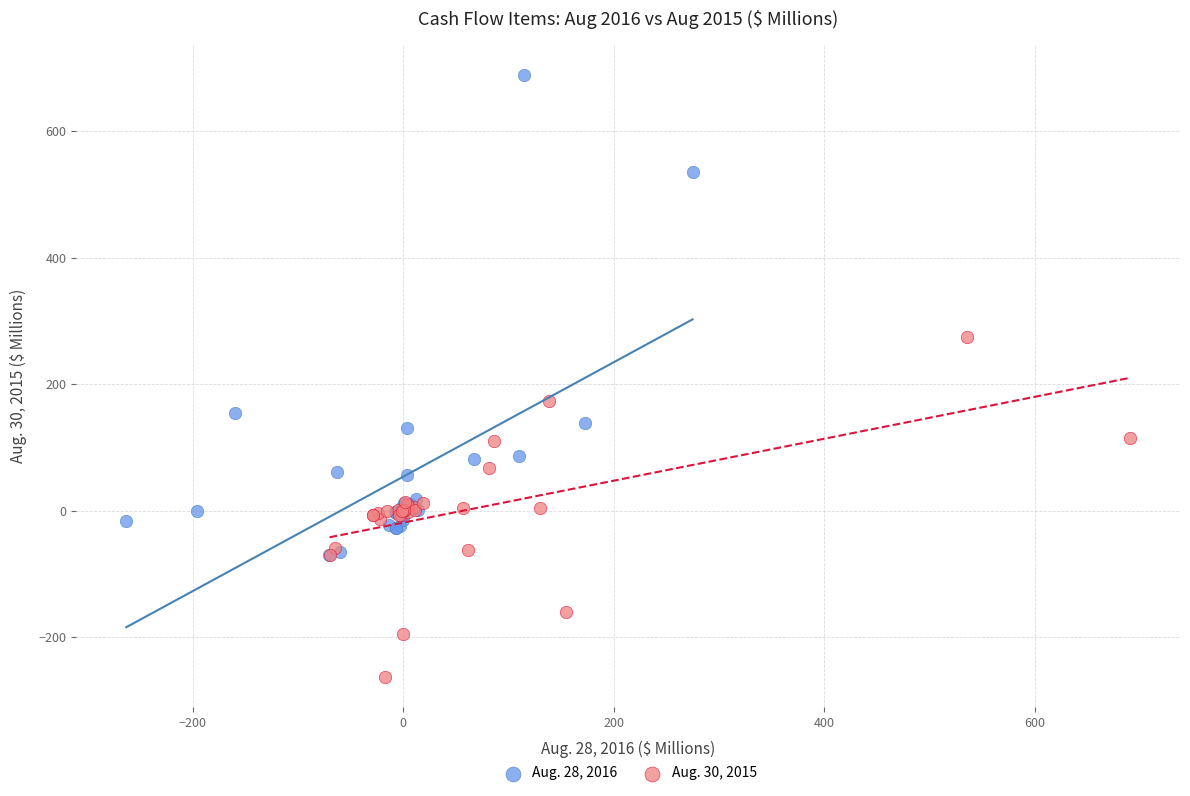

Which series has the largest Y range (max minus min)?

Aug. 28, 2016